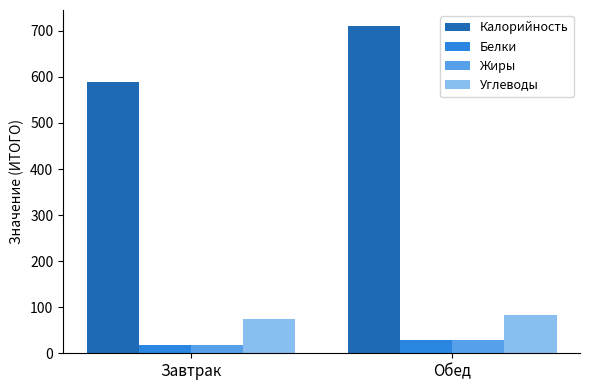

Which series has the largest range (max minus min)?

Калорийность